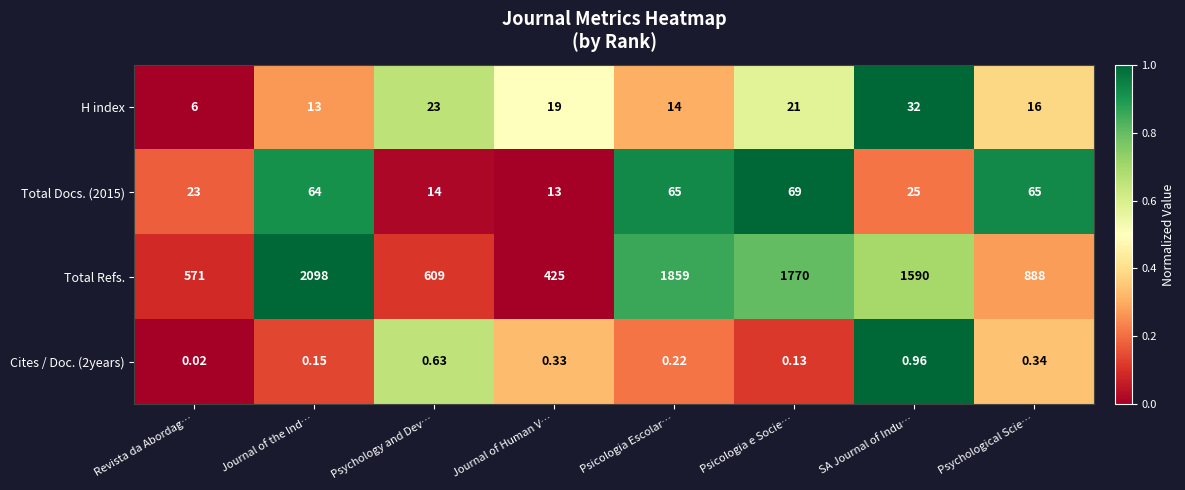

Which category has the lowest value across all series?

Revista da Abordag…